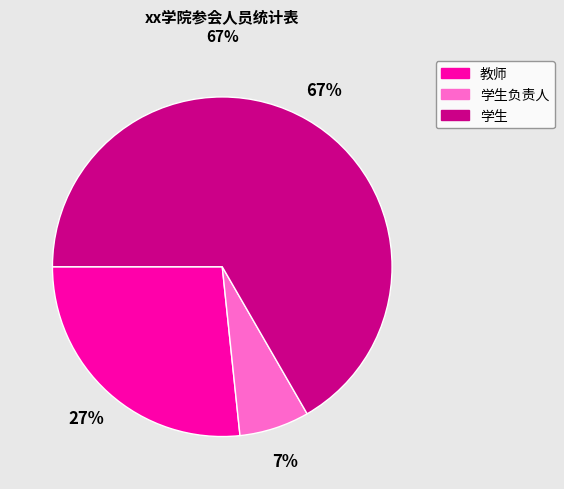

Count the number of slices in the pie.

3